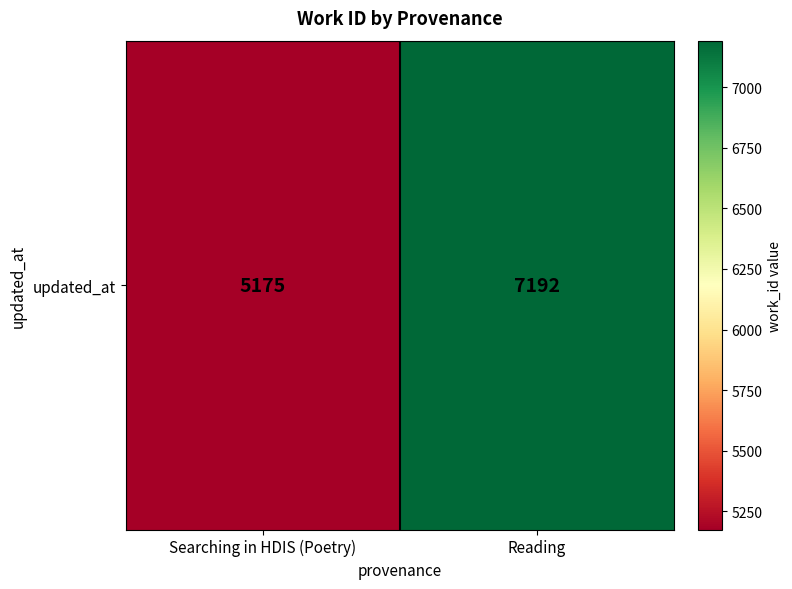

List the labels in order of value, smallest first.

Searching in HDIS (Poetry), Reading